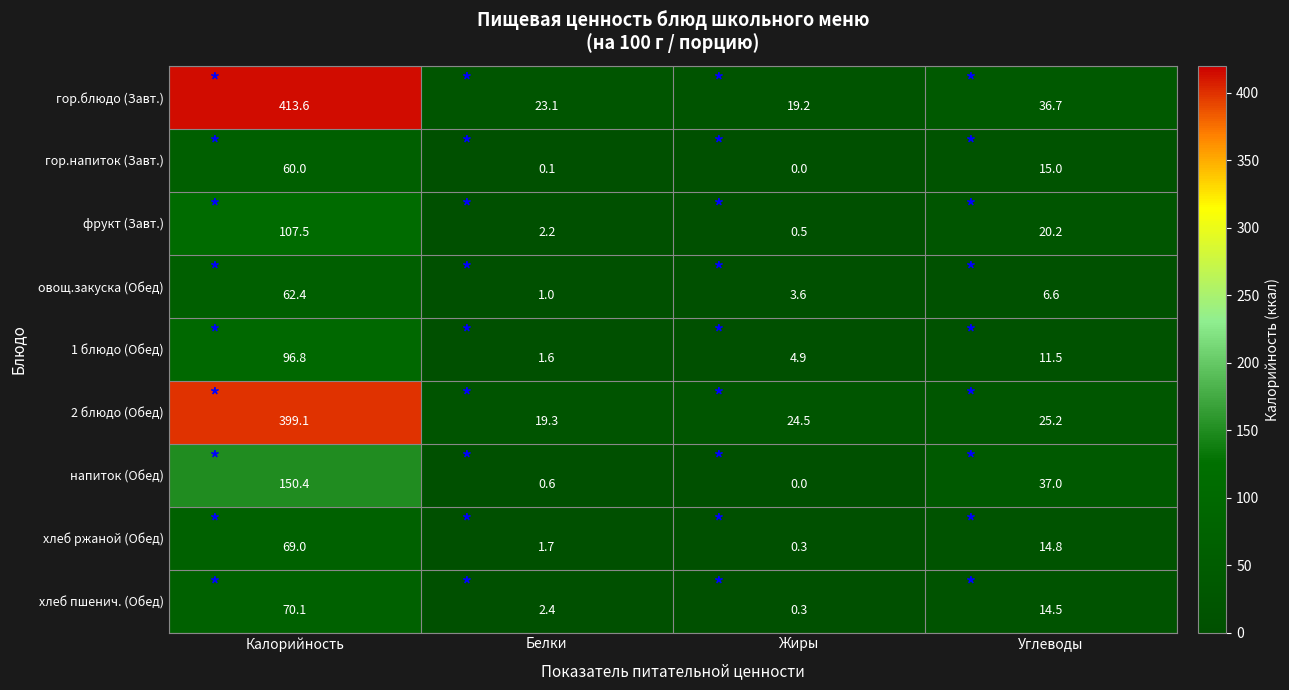

Read the хлеб пшенич. (Обед) value at Жиры.

0.3